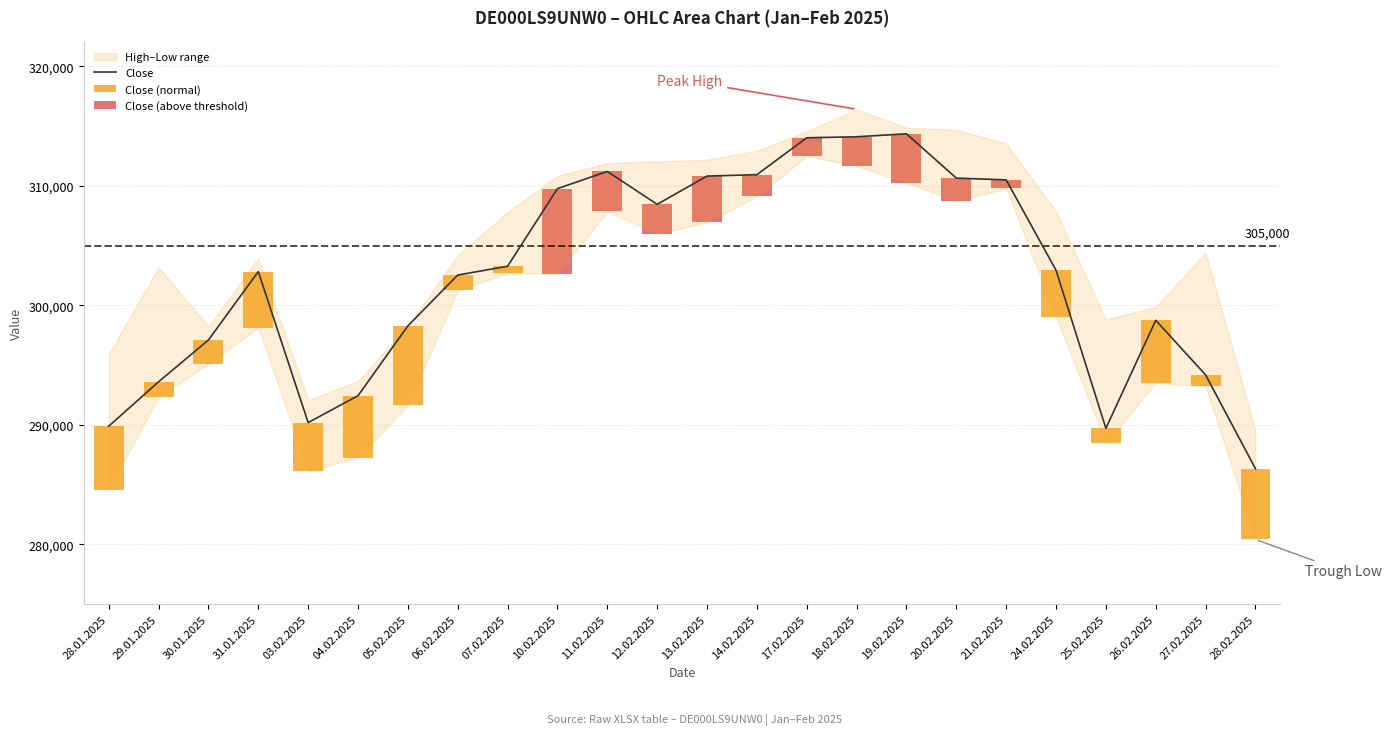

The value at 11.02.2025 is 163392. True or false?

False